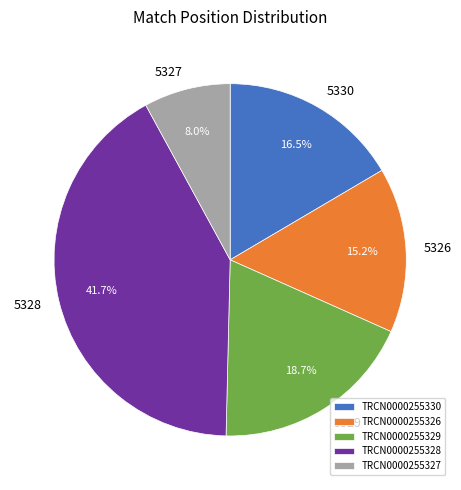

What is the ratio of the value at TRCN0000255328 to the value at TRCN0000255330?

2.5